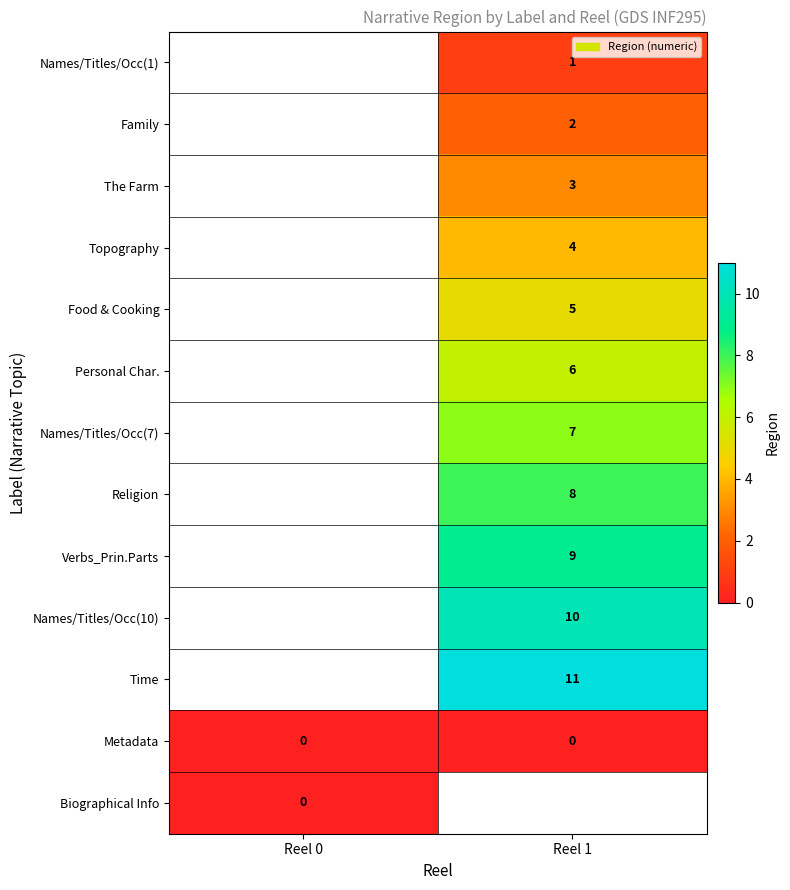

Is it true that Religion equals 8 at Reel 1?

True